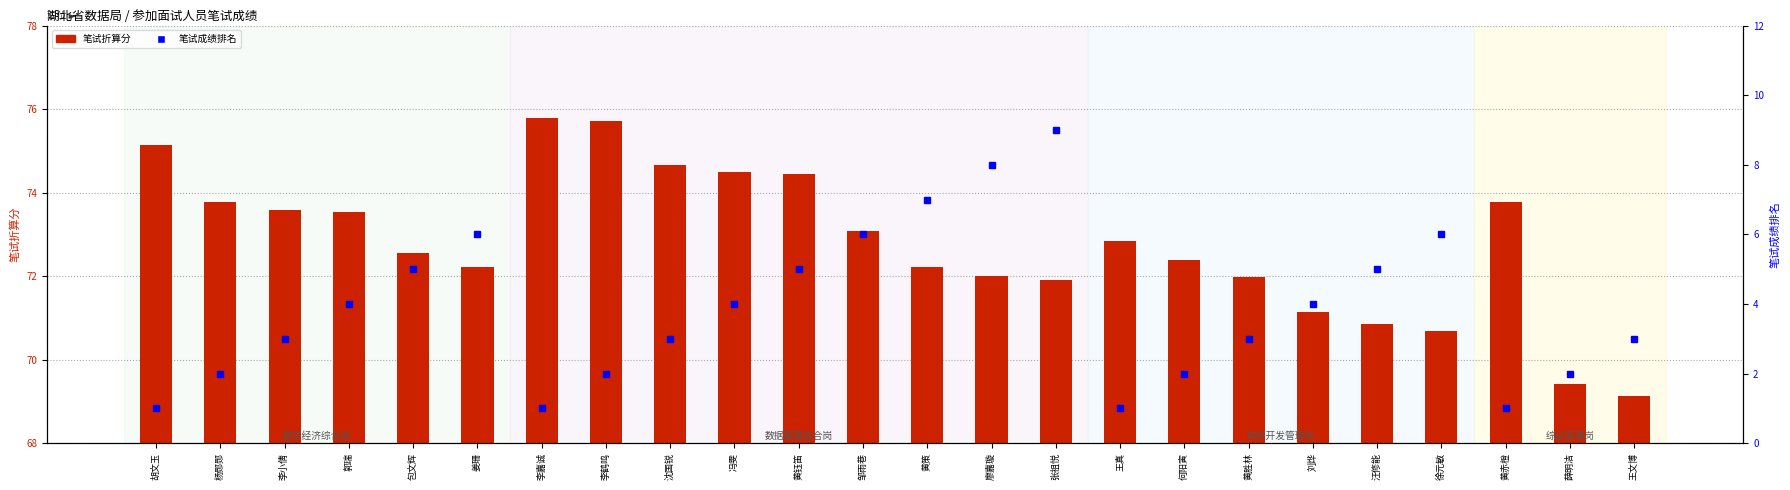

Which series has the largest range (max minus min)?

笔试成绩排名